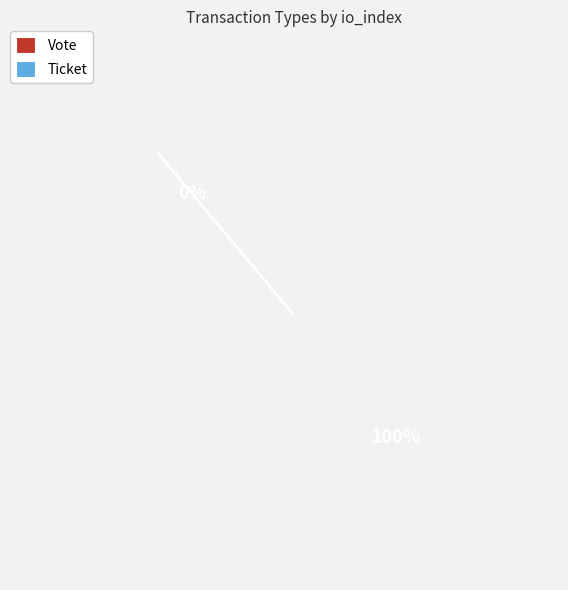

Which category has the smallest portion of the pie?

Ticket